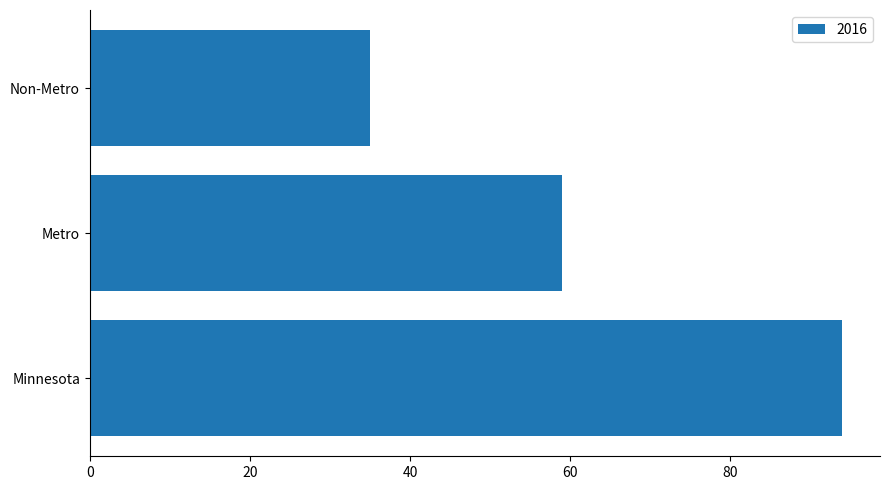

At which label is the value closest to 64?

Metro